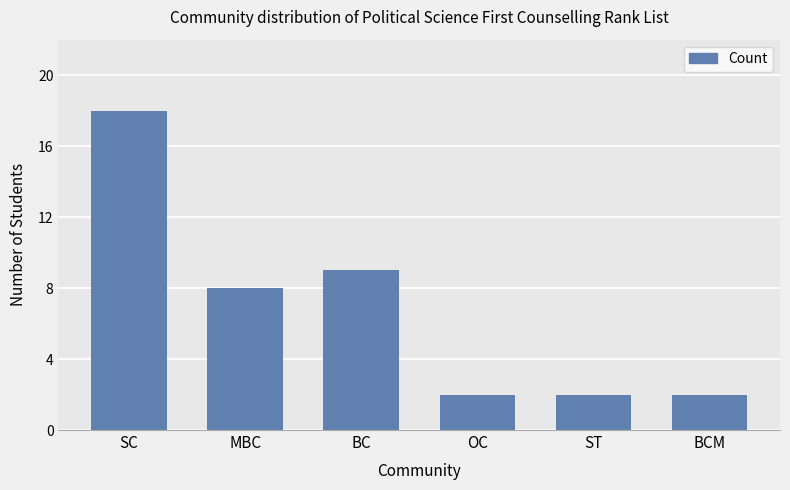

What is the label of the 1st bar from the left?

SC